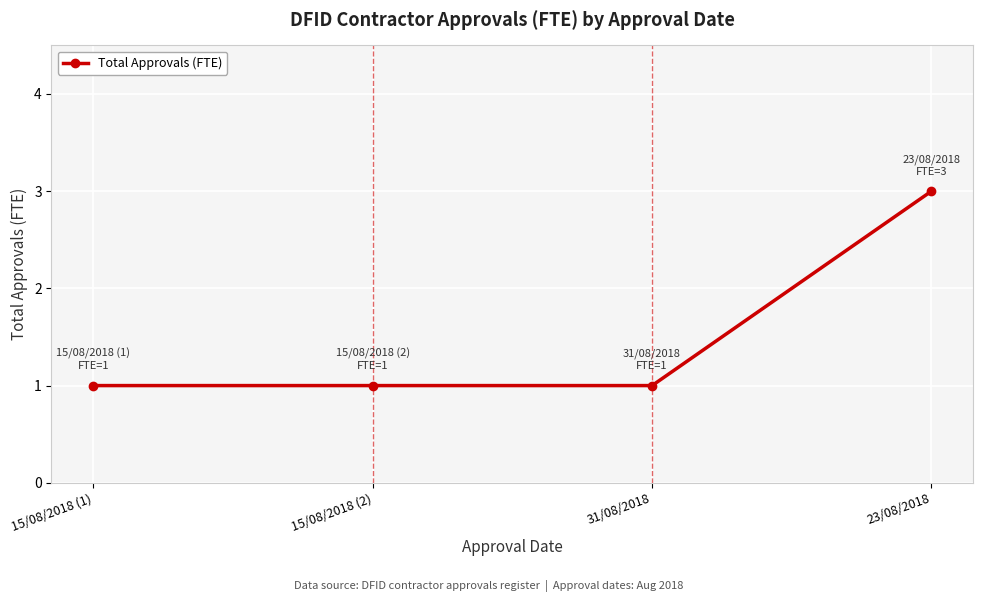

What is the label of the 1st point from the left?

15/08/2018 (1)